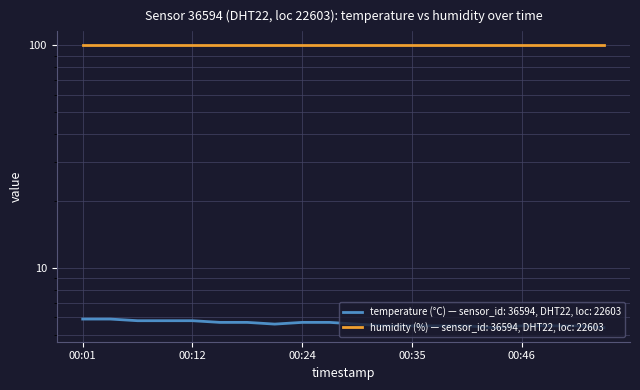

Rank the categories by value from highest to lowest.

00:01, 00:04, 00:07, 00:10, 00:12, 00:15, 00:18, 00:24, 00:26, 00:21, 00:29, 00:32, 00:35, 00:37, 00:40, 00:46, 00:48, 00:51, 00:43, 00:54